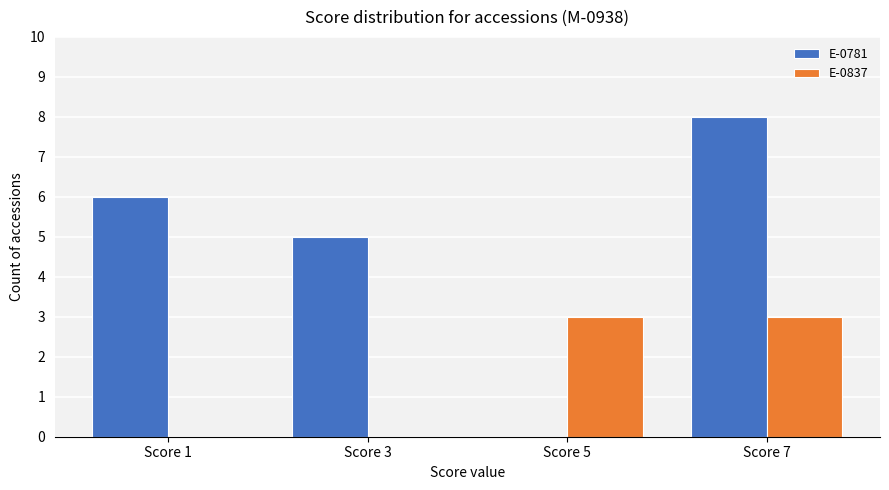

What is the maximum value shown in the chart?

8